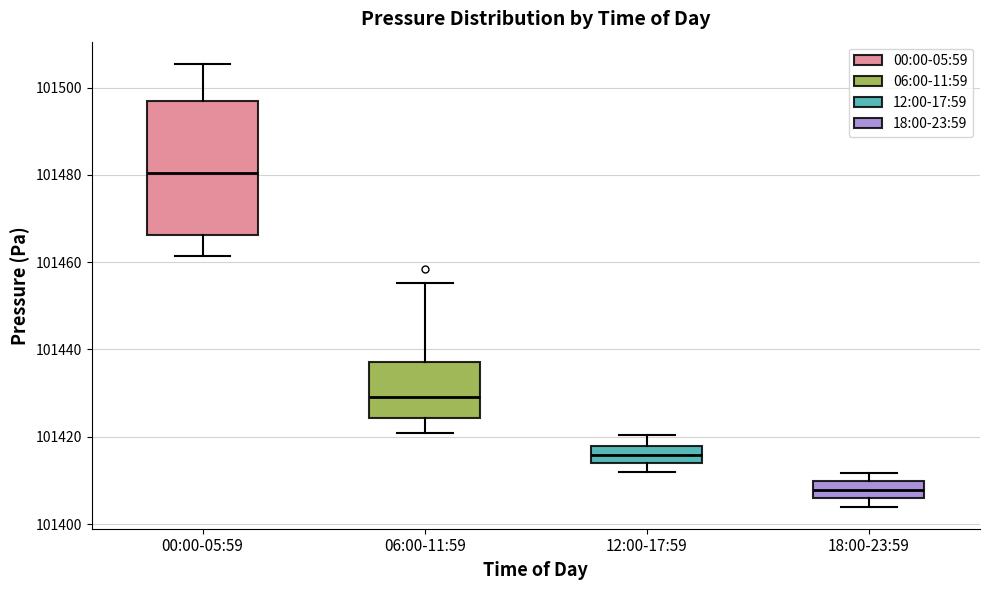

Comparing the boxes themselves (not the whiskers), which one is the tallest?

00:00-05:59